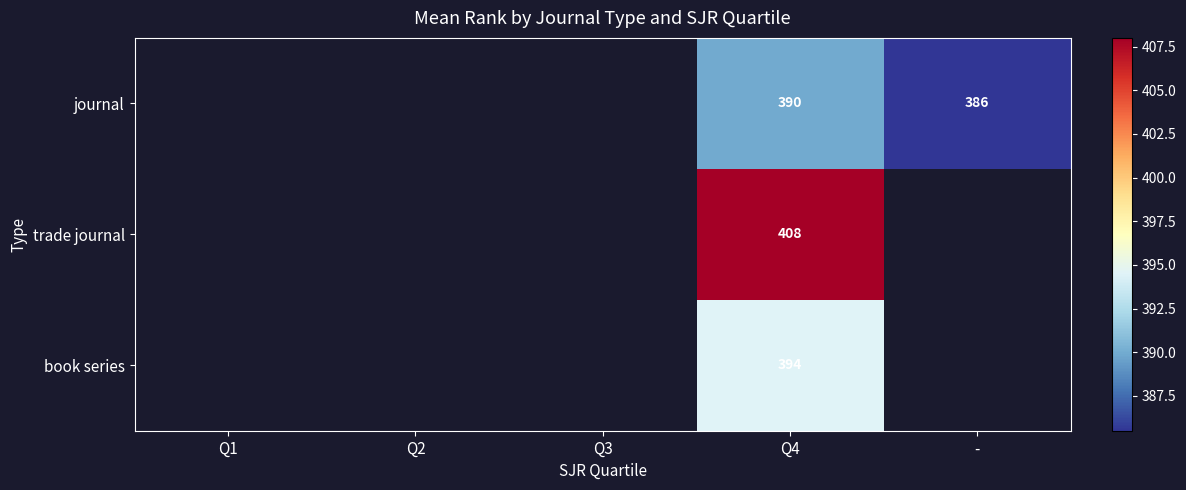

At Q4, list the series in order from largest to smallest.

trade journal, book series, journal